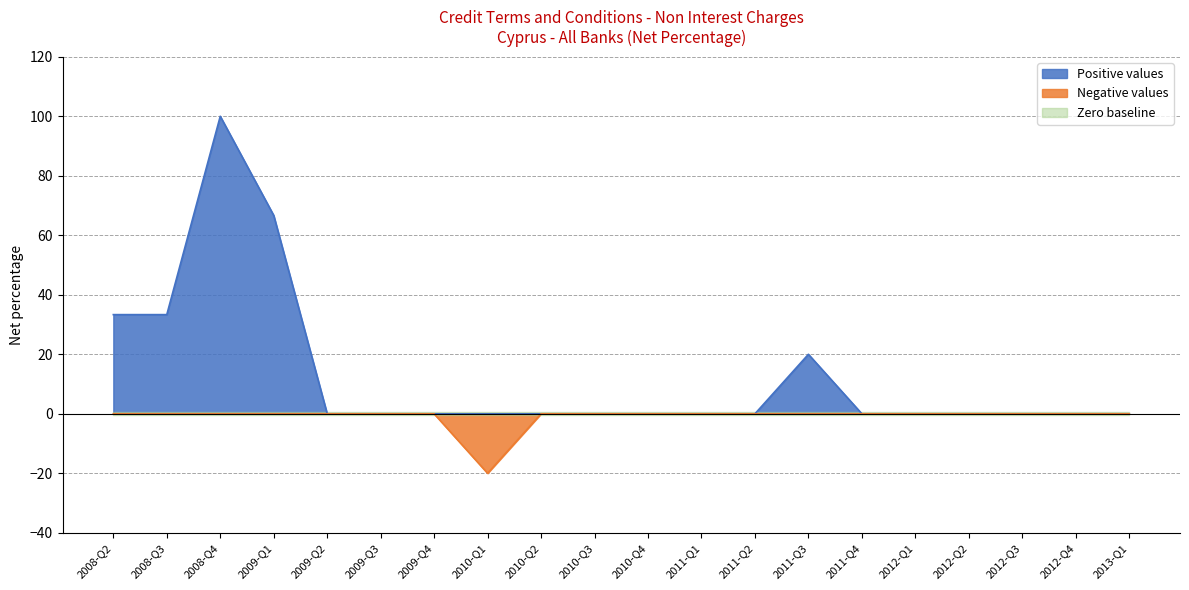

What position from the left is 2011-Q1?

12